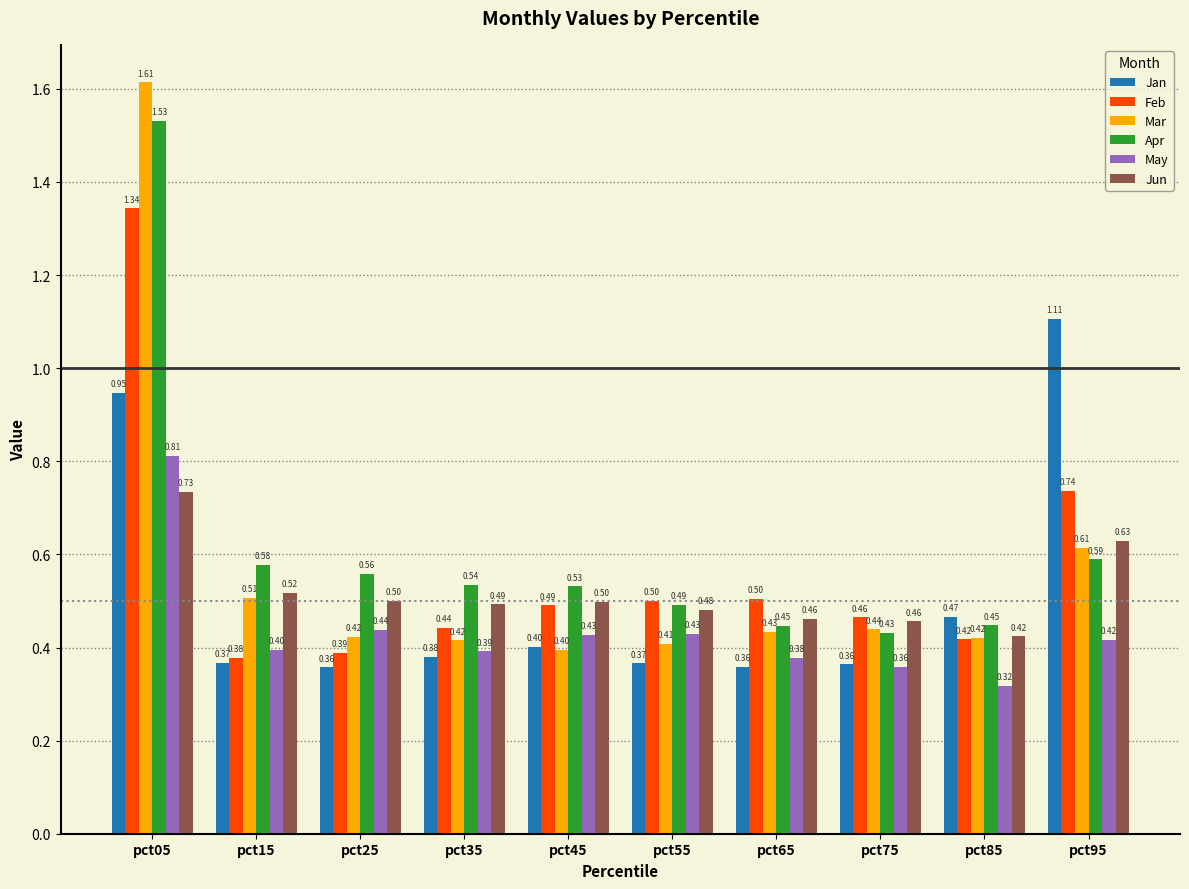

Which series has the largest range (max minus min)?

Mar